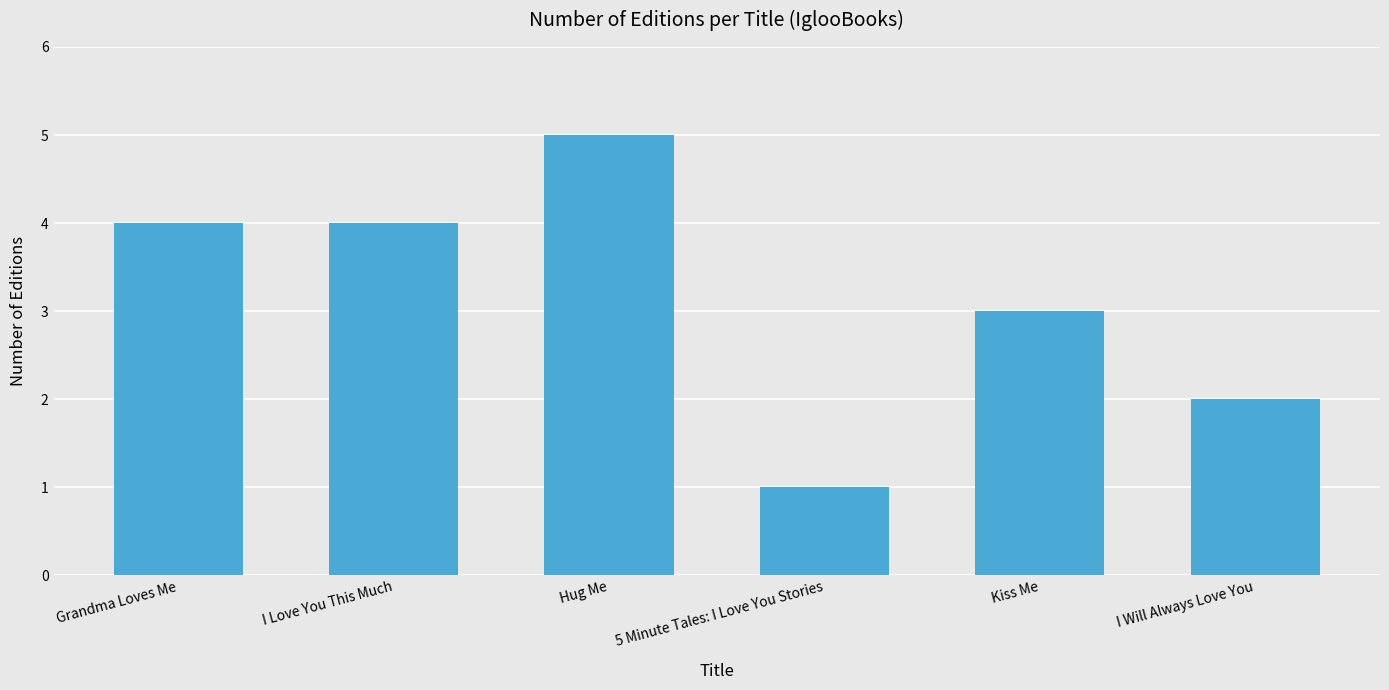

True or false: the data shows 3 at I Will Always Love You.

False